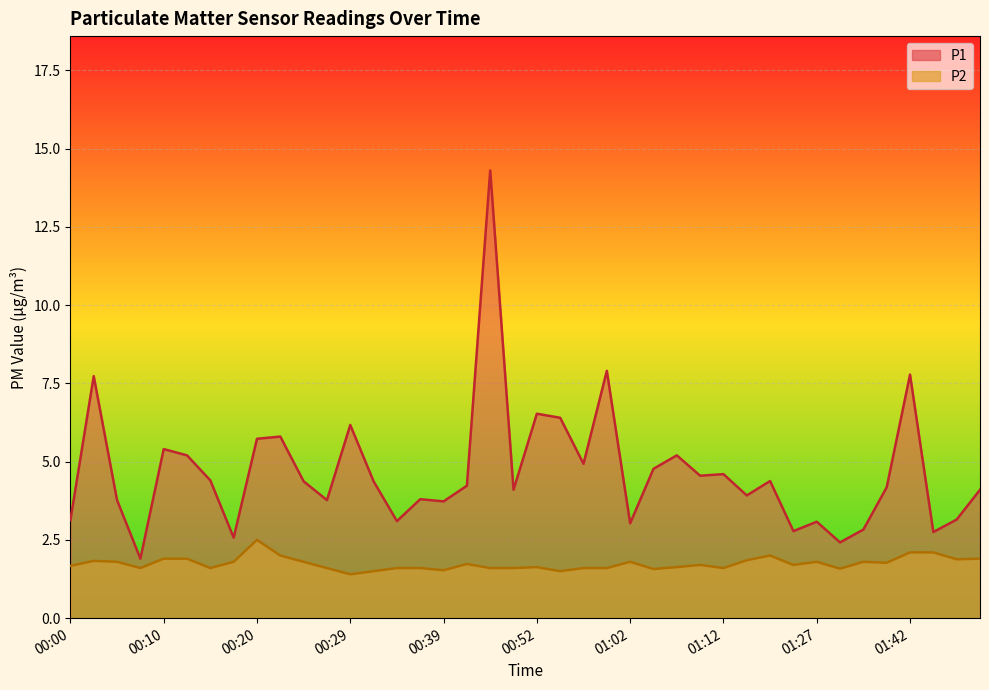

What is the difference between the second highest and second lowest values in the P2 series?

0.6